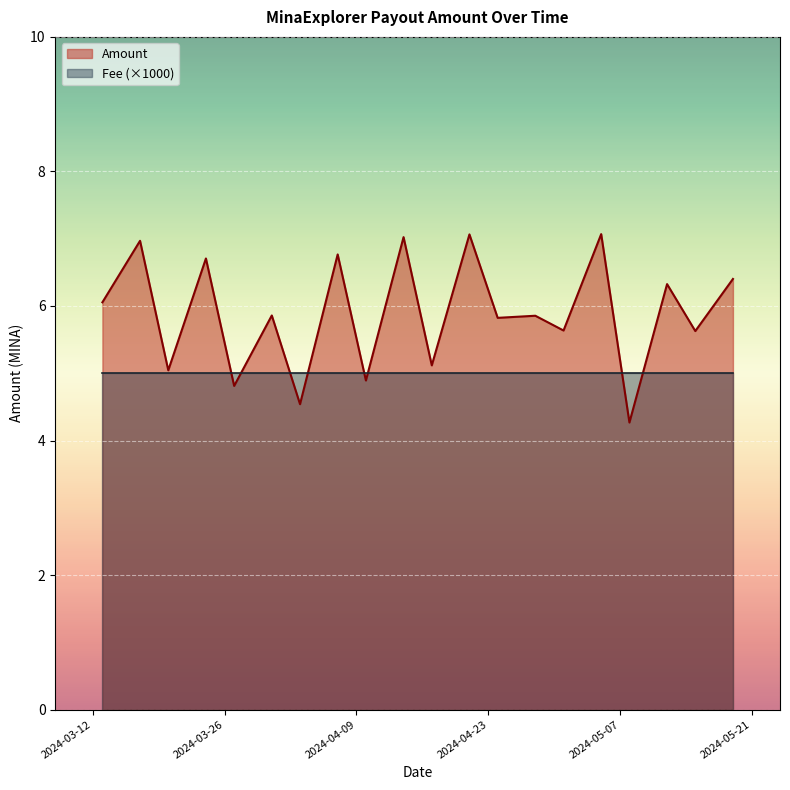

What is the average value?

5.9